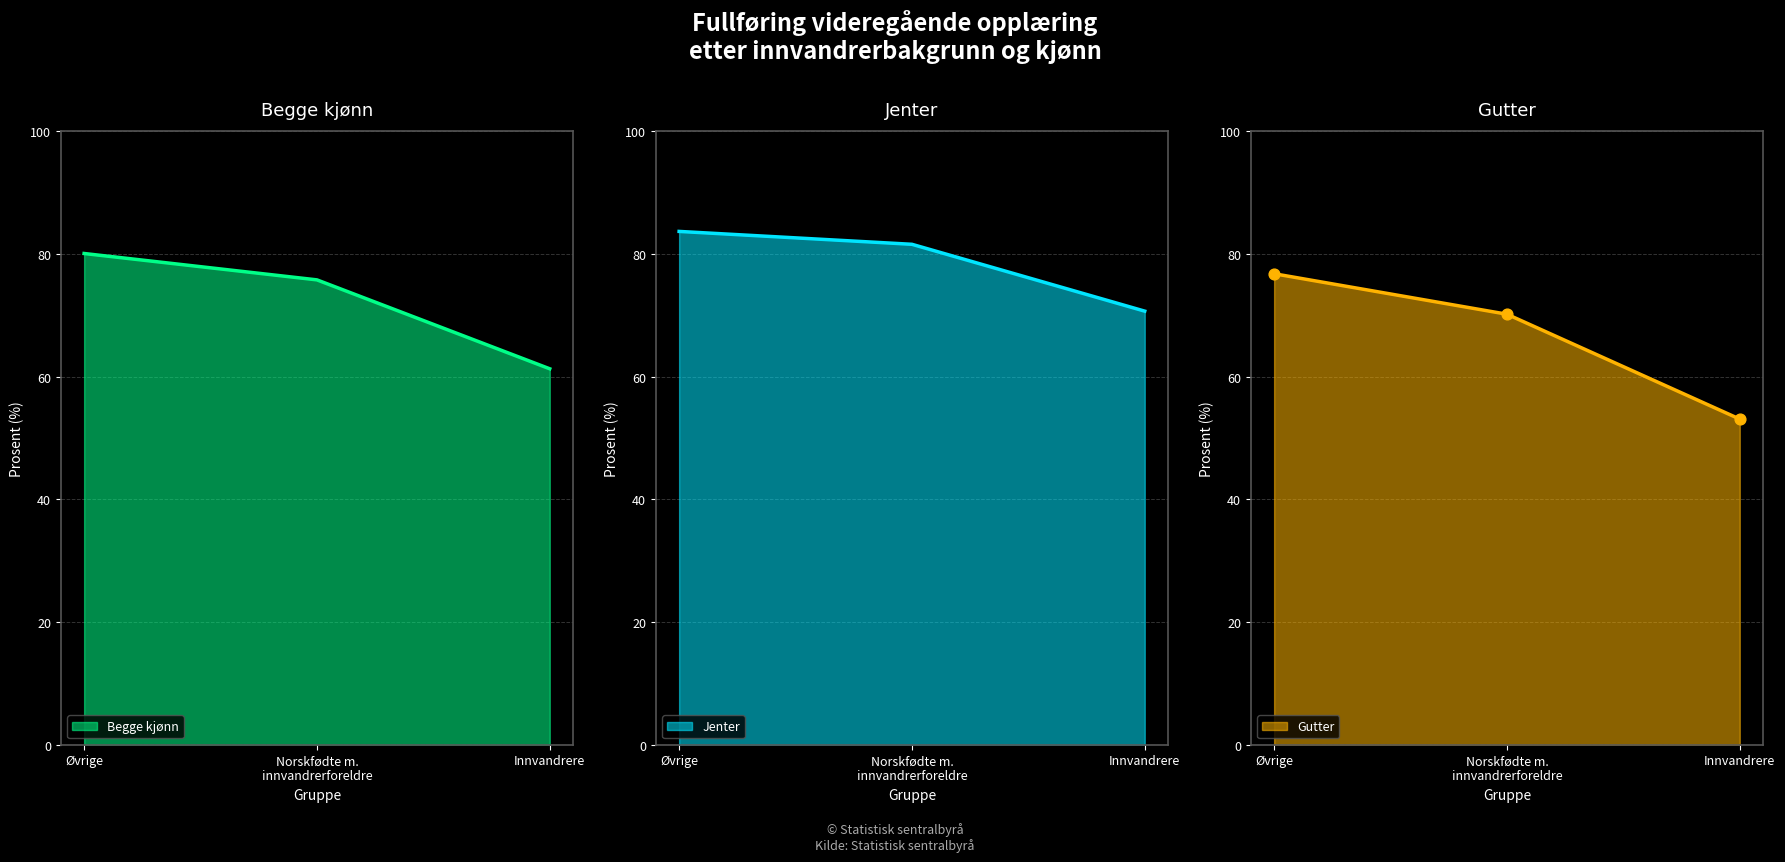

Which series contains the highest Y value?

Jenter line